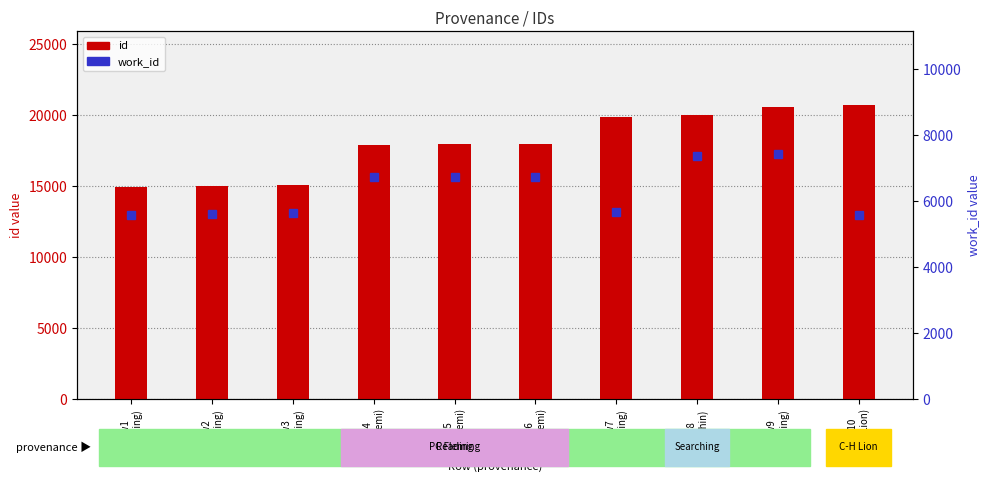

Is it true that work_id equals 1580 at row2
(Reading)?

False